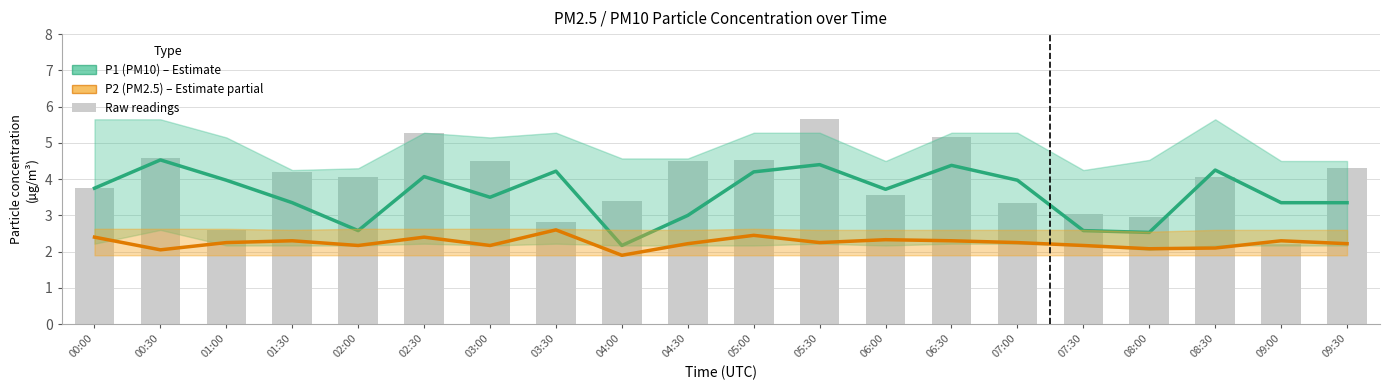

Reading left to right, transcribe all the data shown in this chart.

P1 (PM10) estimate: 3.8	4.5	4.0	3.4	2.6	4.1	3.5	4.2	2.2	3.0	4.2	4.4	3.7	4.4	4.0	2.6	2.5	4.2	3.4	3.4
P2 (PM2.5) estimate: 2.4	2.0	2.2	2.3	2.2	2.4	2.2	2.6	1.9	2.2	2.5	2.2	2.3	2.3	2.2	2.2	2.1	2.1	2.3	2.2
Raw readings: 3.8	4.6	2.6	4.2	4.1	5.3	4.5	2.8	3.4	4.5	4.5	5.7	3.5	5.2	3.4	3.0	3.0	4.1	2.2	4.3